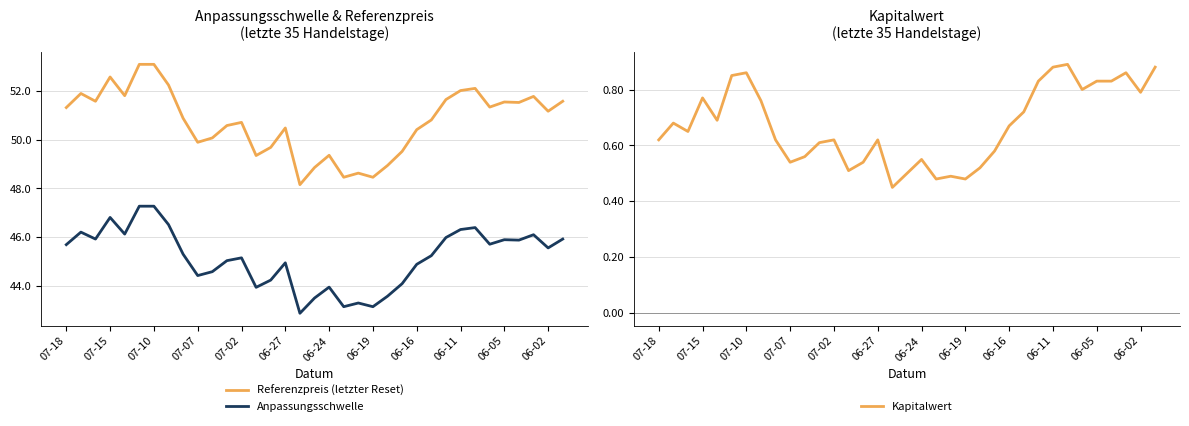

Read the Anpassungsschwelle value at 07-02.

45.1